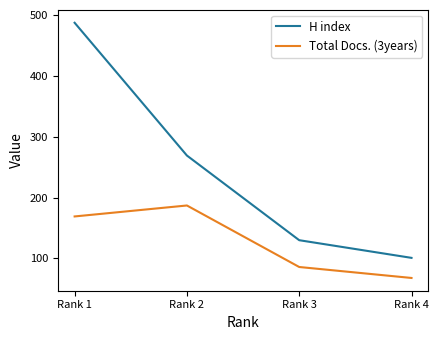

Which label corresponds to the smallest value in the chart?

Rank 4